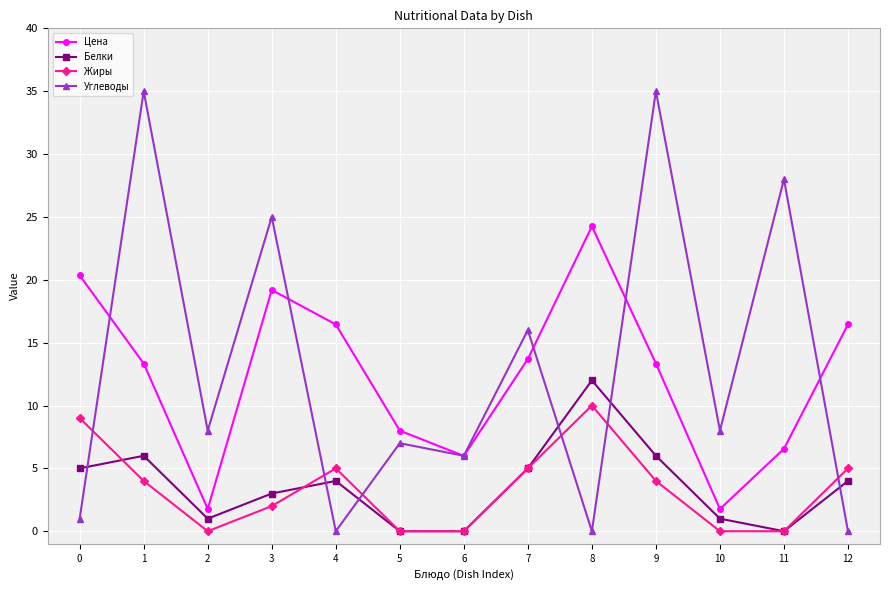

List the series in order of their peak value, highest first.

Углеводы, Цена, Белки, Жиры